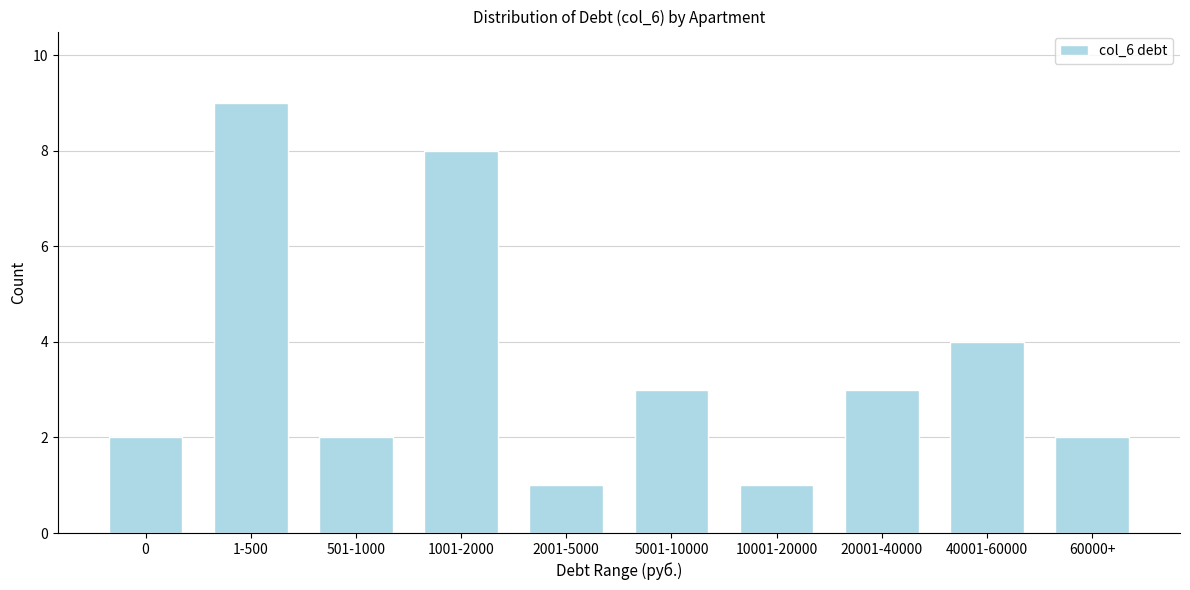

Reading left to right, extract all data points from this chart.

2	9	2	8	1	3	1	3	4	2